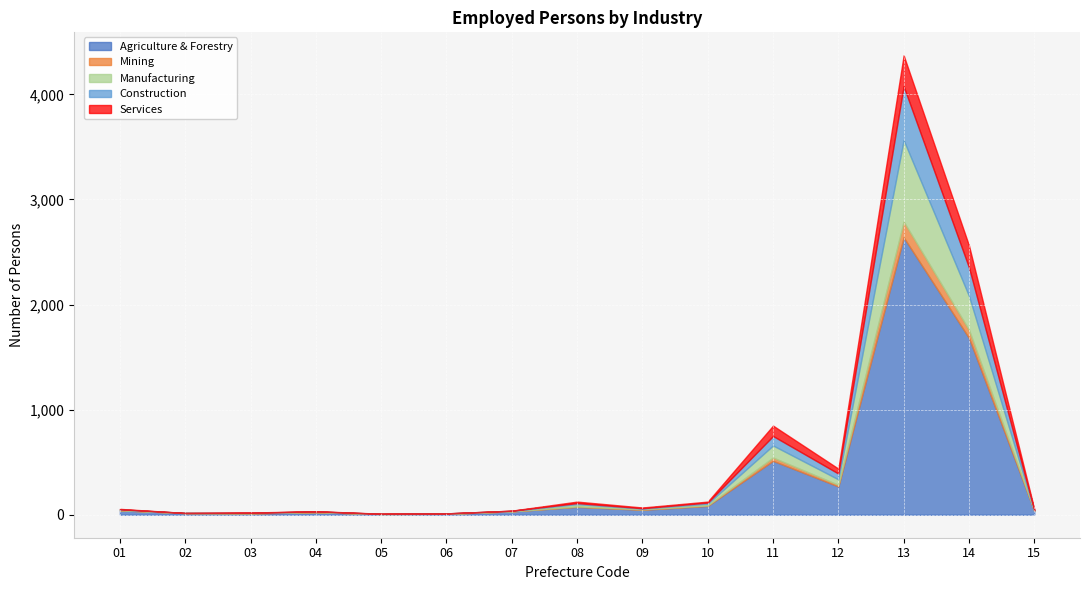

Rank the categories by Agriculture & Forestry value from highest to lowest.

13, 14, 11, 12, 10, 08, 09, 01, 15, 07, 04, 02, 03, 06, 05